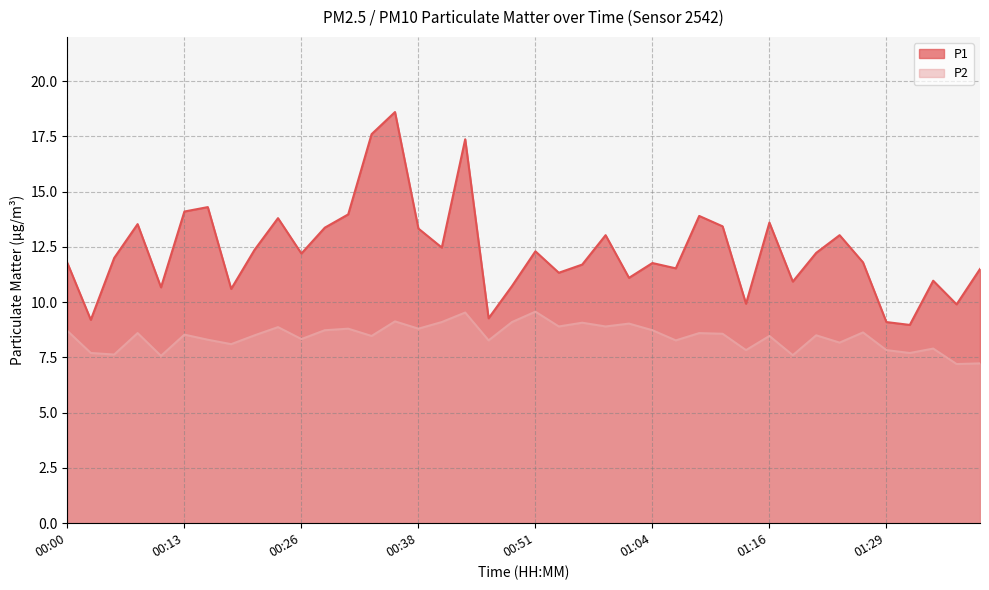

Between 00:28 and 00:36, which is larger?

00:36